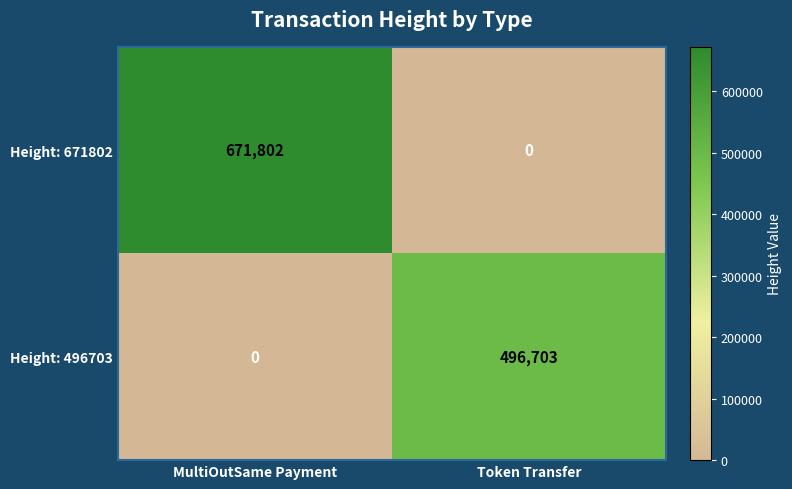

Reading left to right, transcribe all the data shown in this chart.

Height: 671802: MultiOutSame Payment=671802	Token Transfer=0
Height: 496703: MultiOutSame Payment=0	Token Transfer=496703